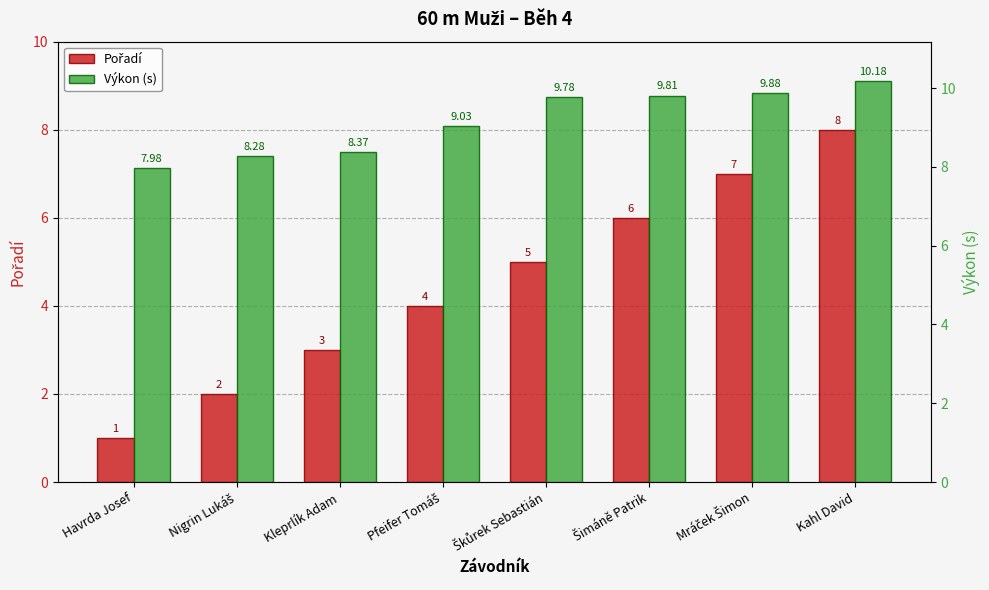

Reading right to left, extract all data points from this chart.

Pořadí: 8.0	7.0	6.0	5.0	4.0	3.0	2.0	1.0
Výkon (s): 10.2	9.9	9.8	9.8	9.0	8.4	8.3	8.0